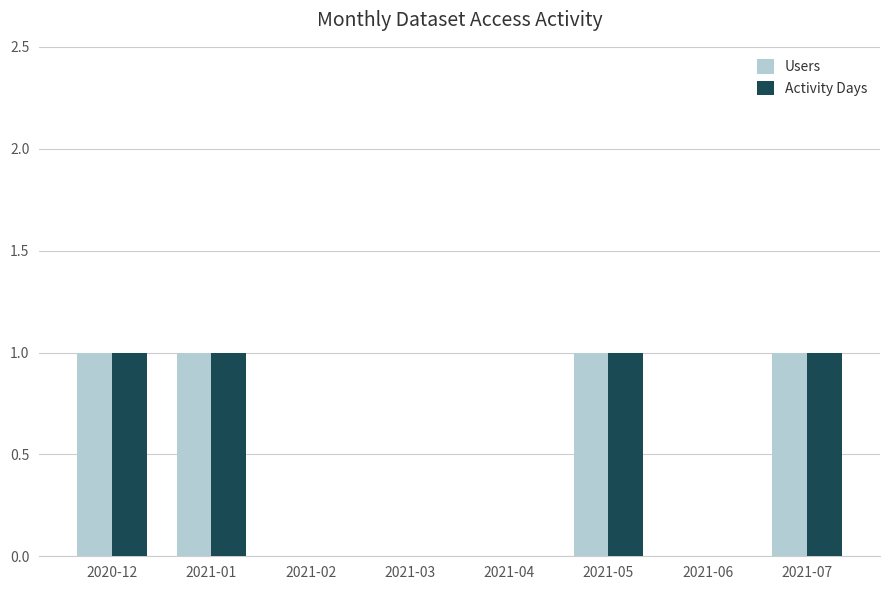

What is the sum of all Activity Days values?

4